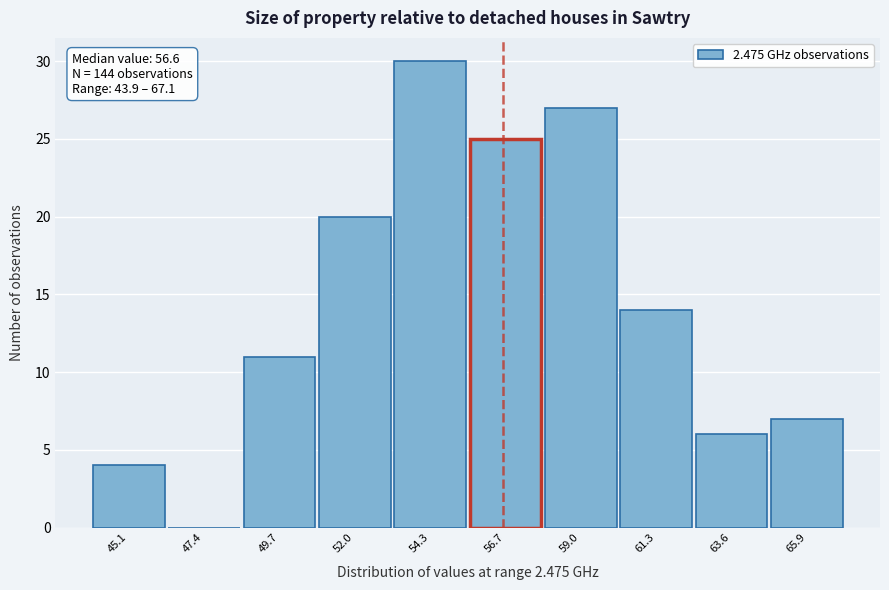

Which range on the x-axis has the tallest bar?

53.0 to 55.5